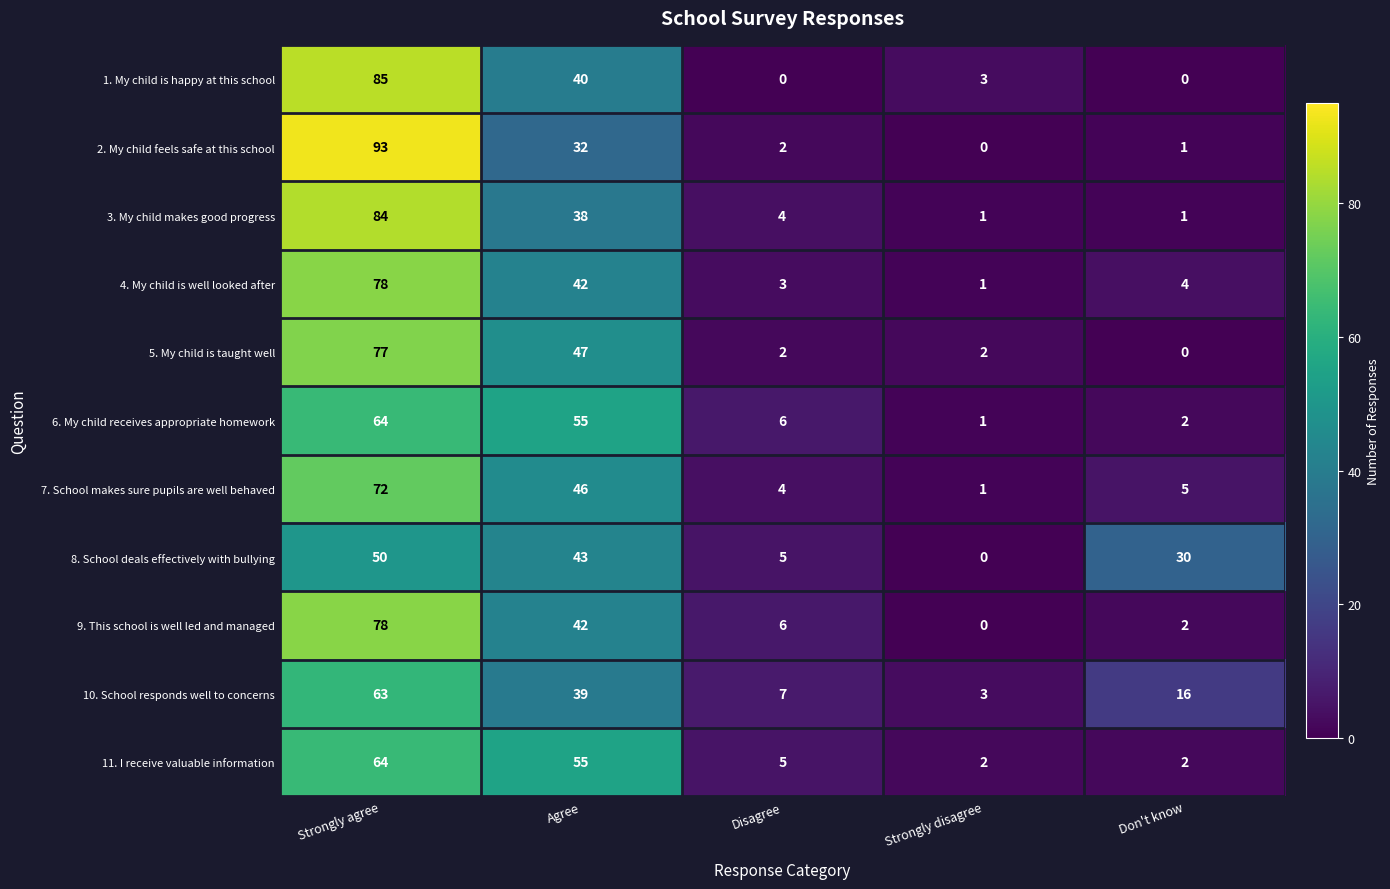

Between Disagree and Strongly disagree, which series saw the biggest shift?

9. This school is well led and managed